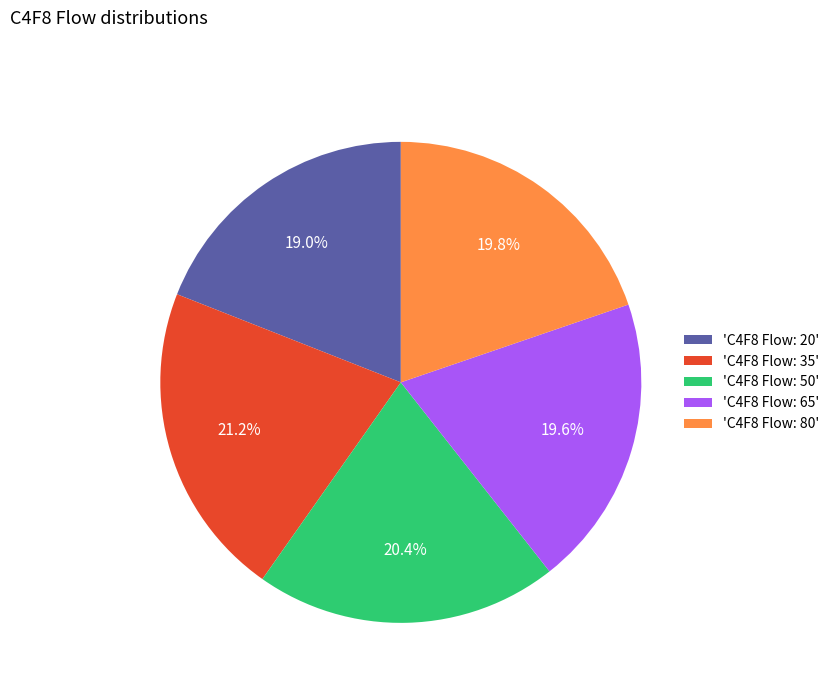

What is the ratio of the value at 'C4F8 Flow: 80' to the value at 'C4F8 Flow: 65'?

1.0